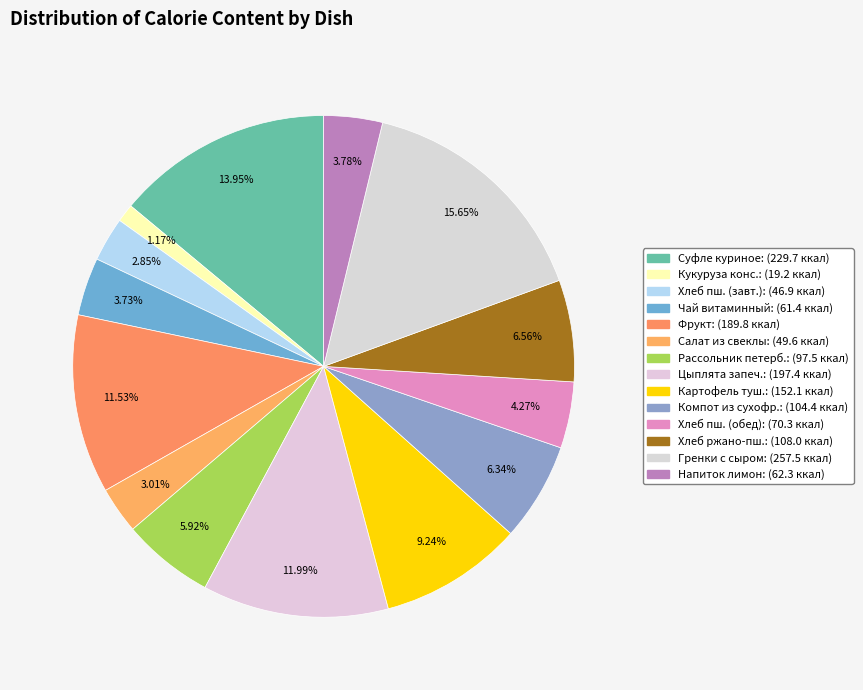

How many segments does this pie chart have?

14